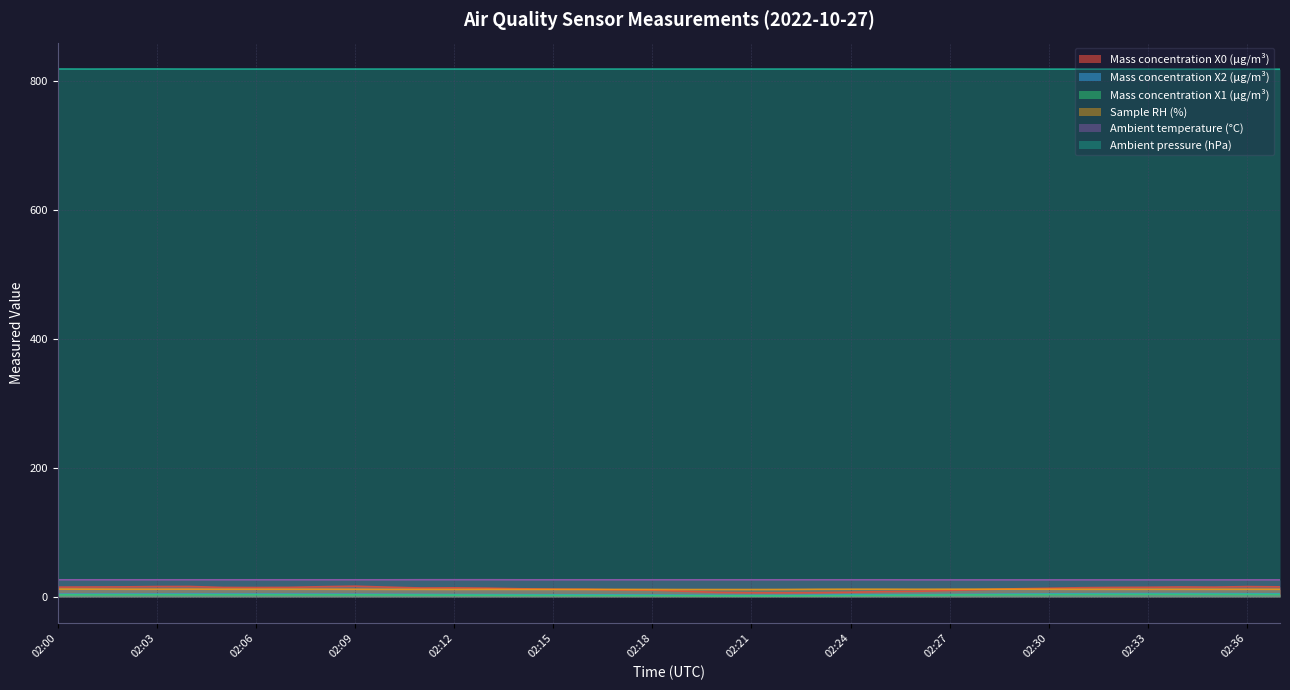

What is the difference between the maximum and minimum values in the Mass concentration X0 (μg/m³) series?

10.2